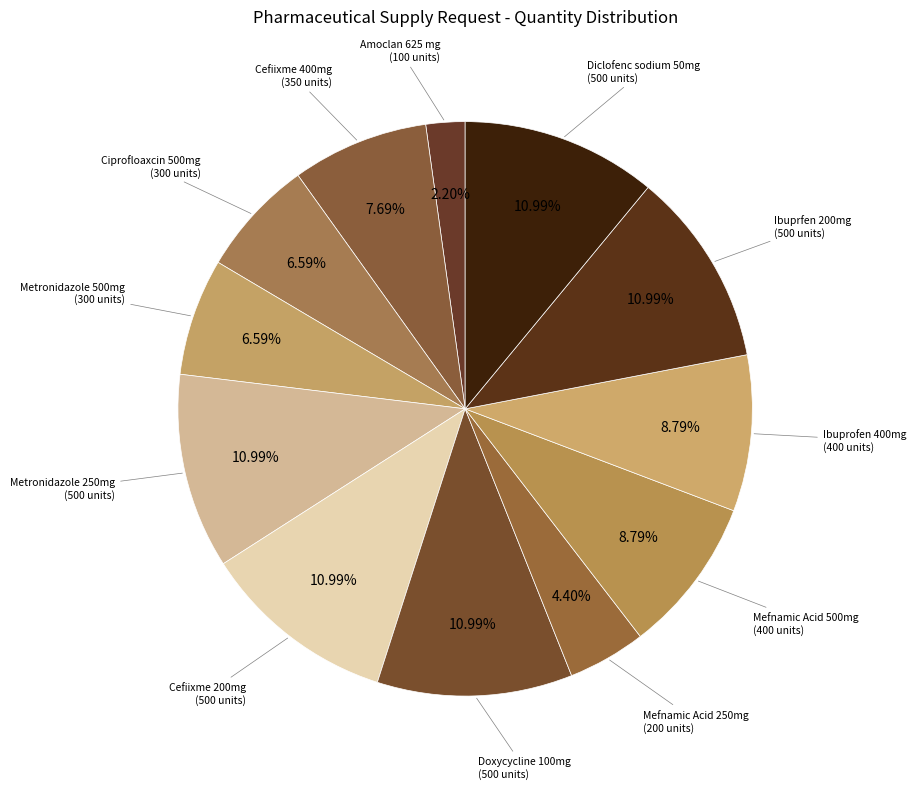

How many slices are in this pie chart?

12